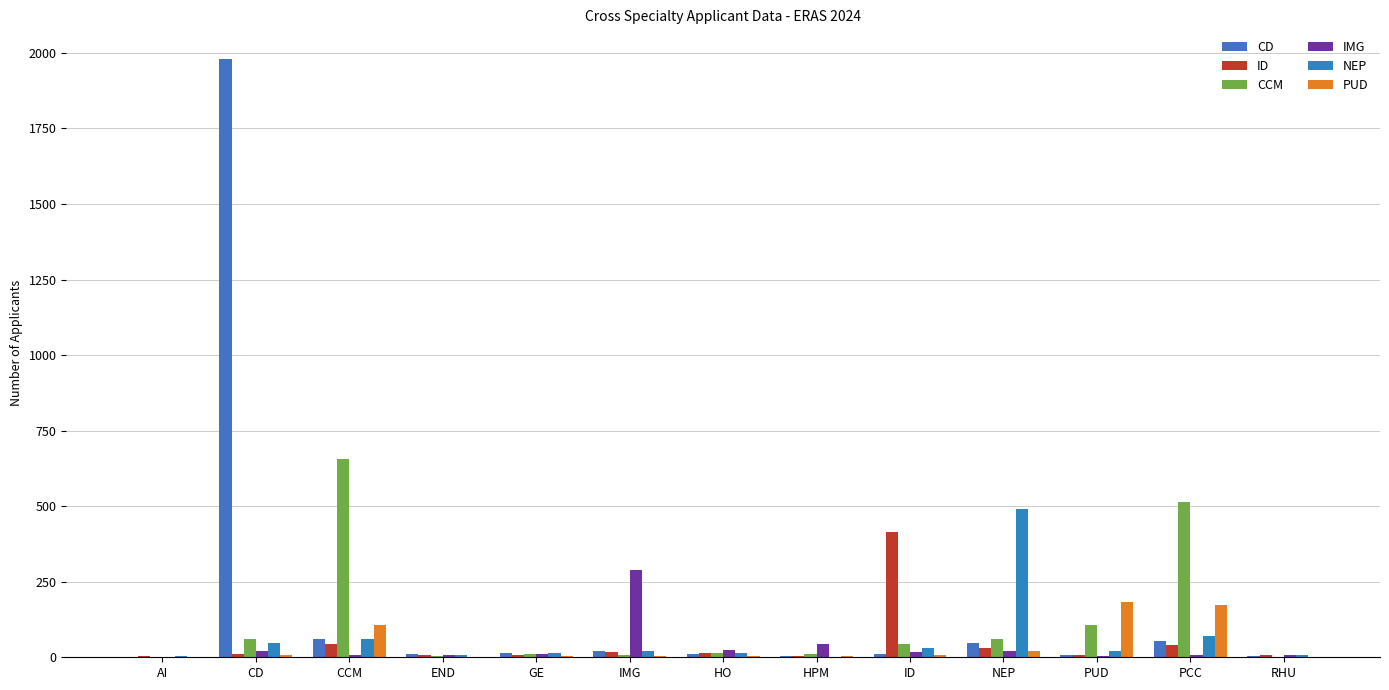

Between CCM and RHU, which series saw the biggest shift?

CCM